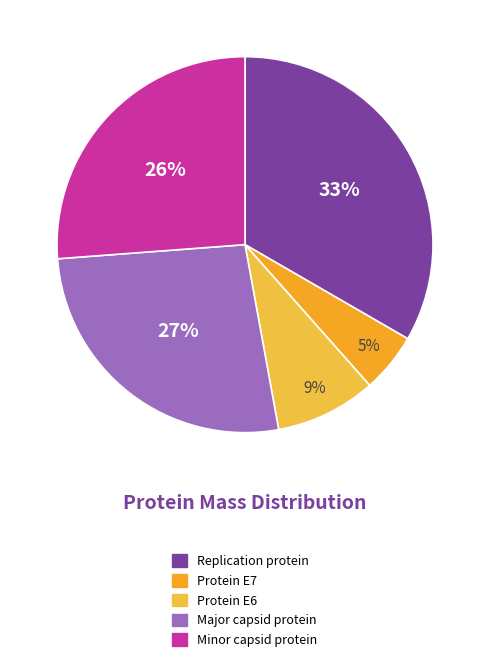

How many segments does this pie chart have?

5